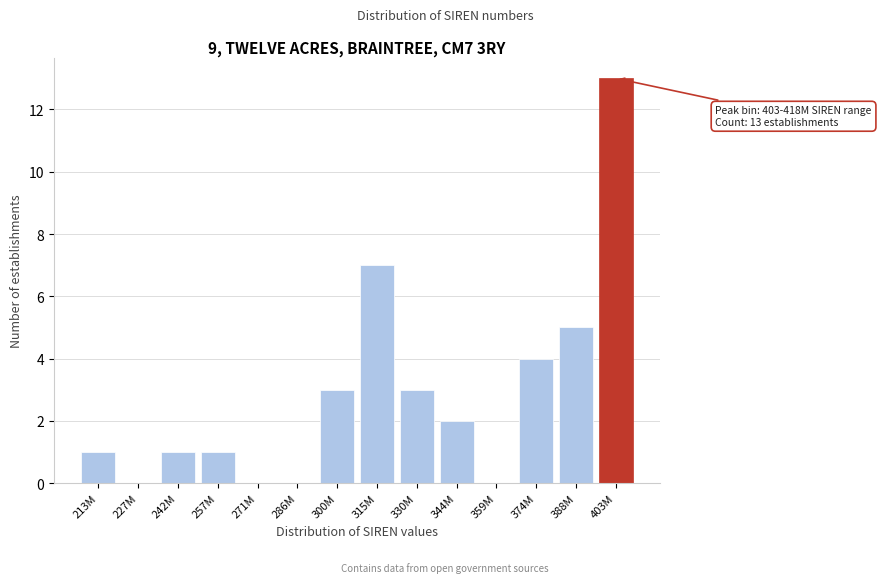

Reading right to left, list all the values displayed in this chart.

403M=13	388M=5	374M=4	359M=0	344M=2	330M=3	315M=7	300M=3	286M=0	271M=0	257M=1	242M=1	227M=0	213M=1